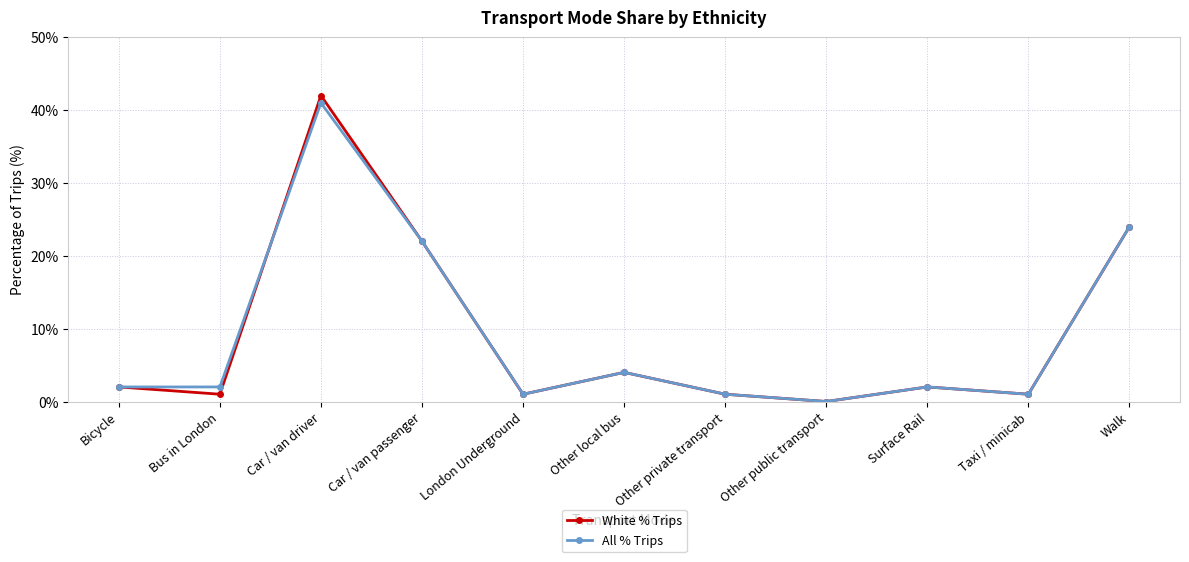

What is the sum of the All % Trips values at Bus in London and Surface Rail?

4